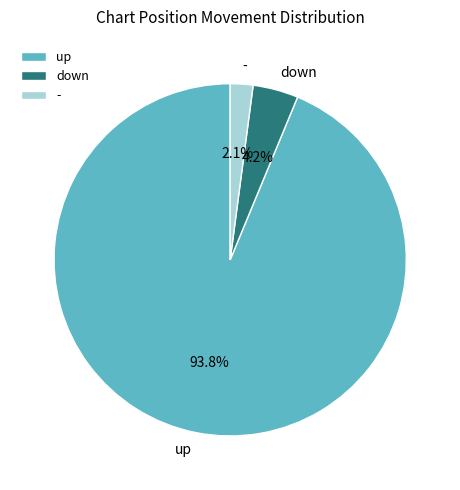

What is the ratio of the value at - to the value at down?

0.5